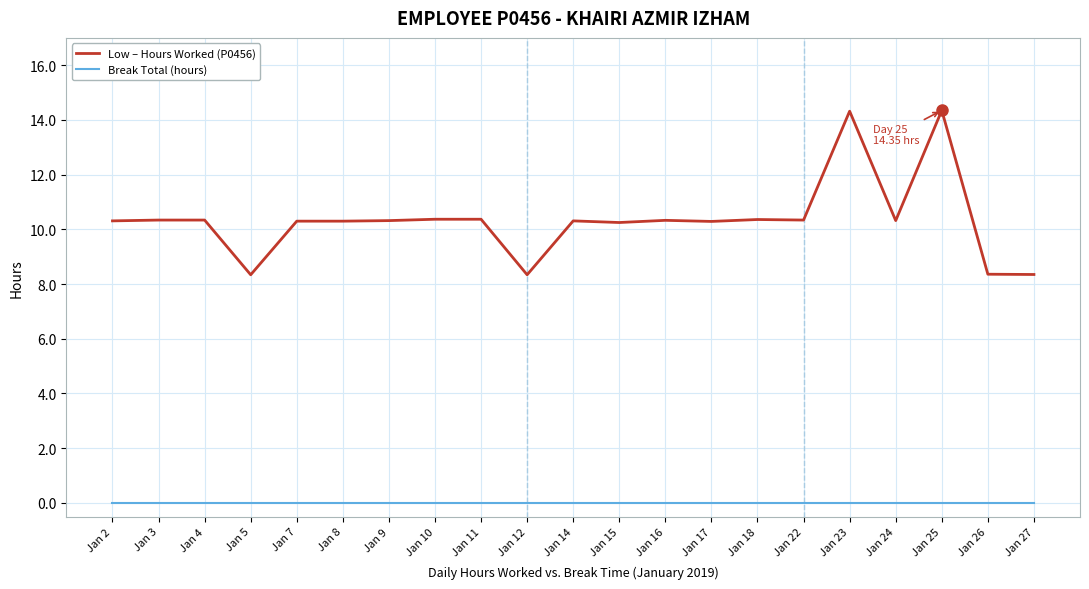

Which series has the largest range (max minus min)?

Low – Hours Worked (P0456)